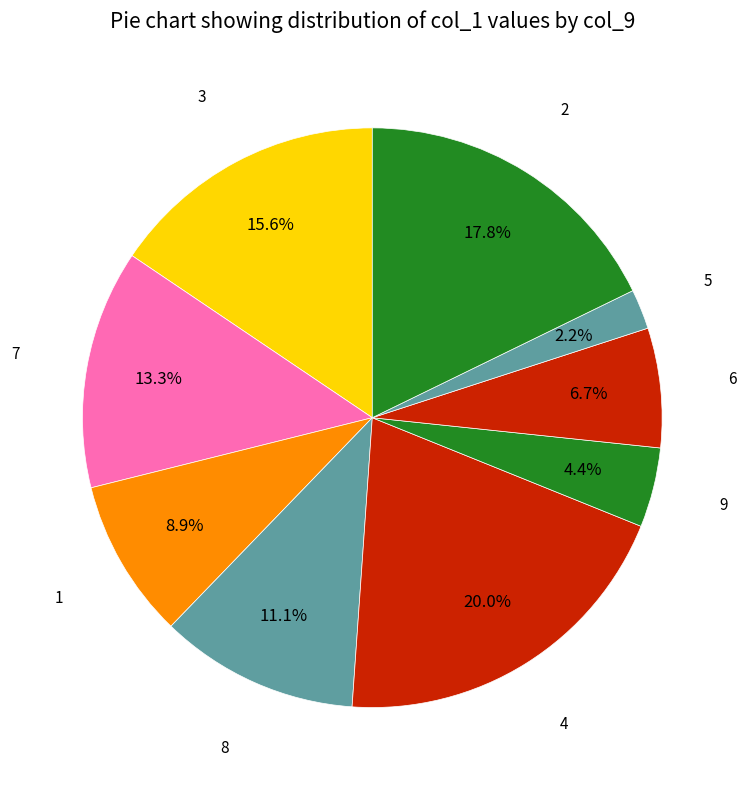

Which category has the biggest portion of the pie?

4